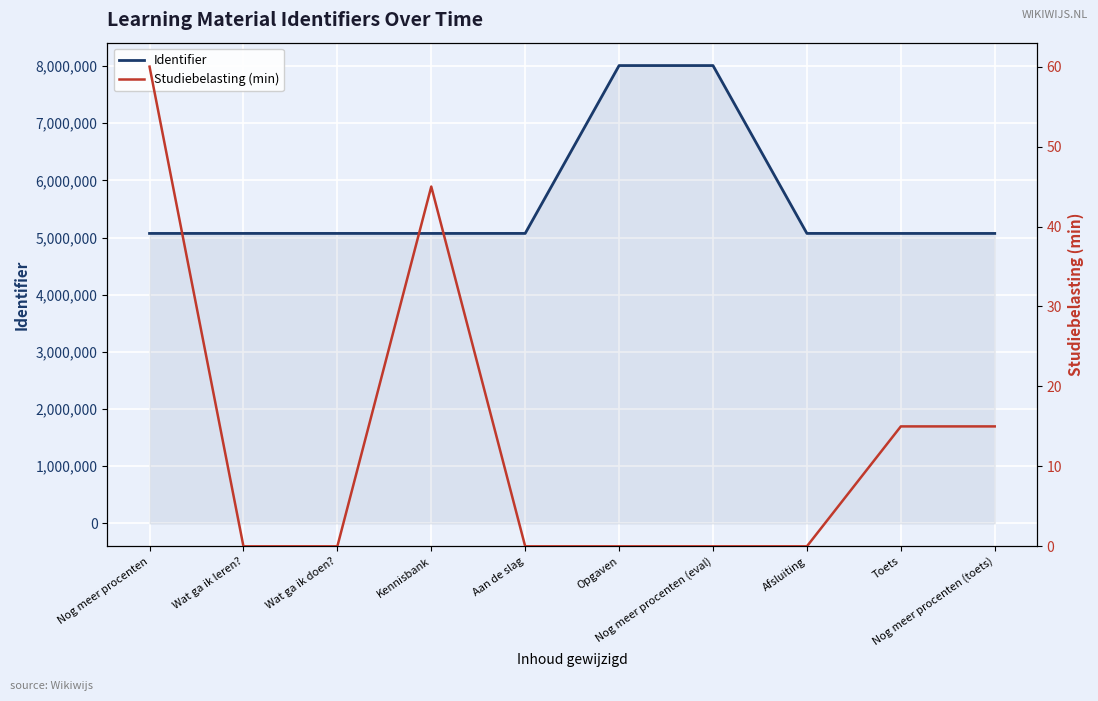

Reading right to left, what are all the values shown in this chart?

Identifier: 5071795	5071793	5072112	8007777	8007775	5072111	5071779	5072108	5072105	5071778
Studiebelasting (min): 15	15	0	0	0	0	45	0	0	60